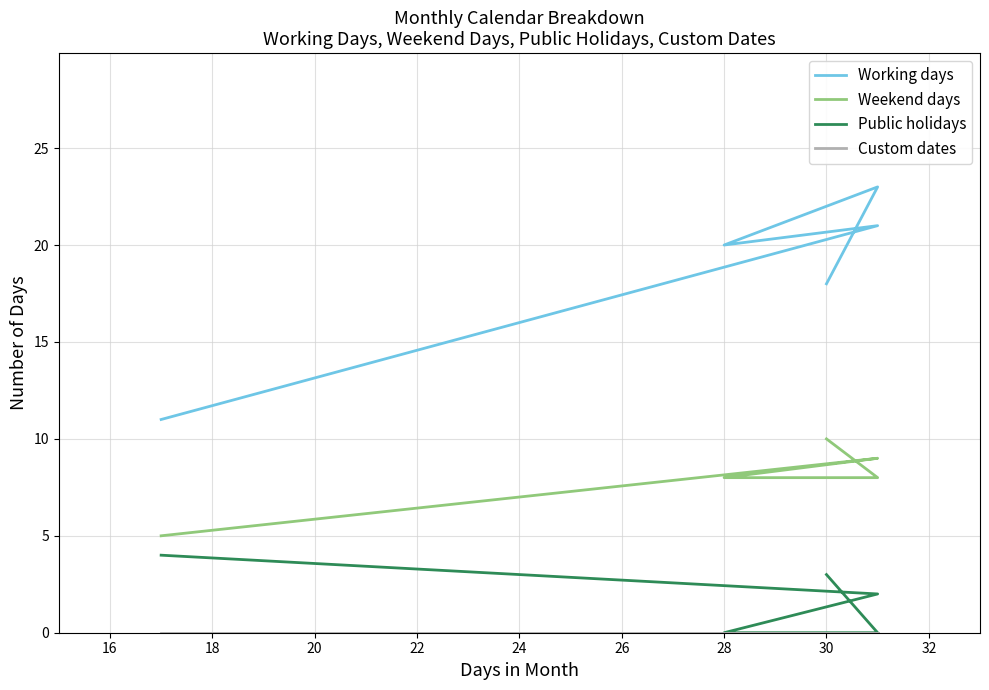

How many distinct data groups are displayed?

4